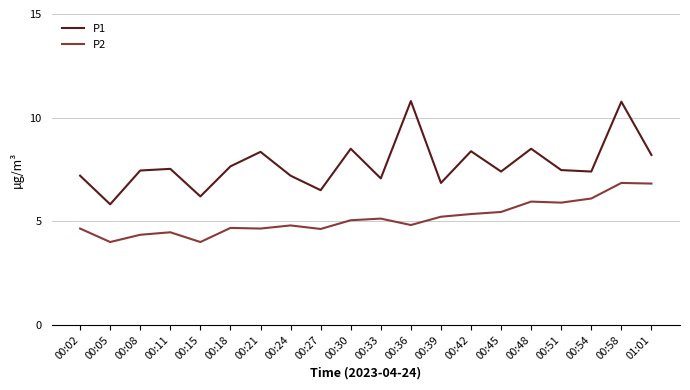

At how many categories does at least one series exceed 7?

16